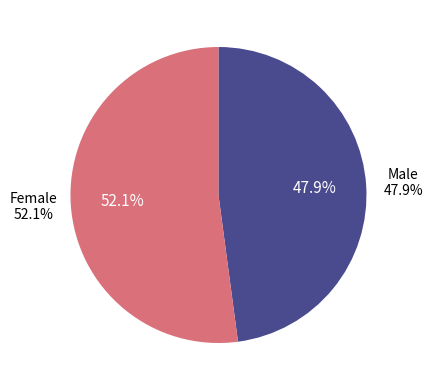

True or false: 9 accounts for 42% of the total.

False